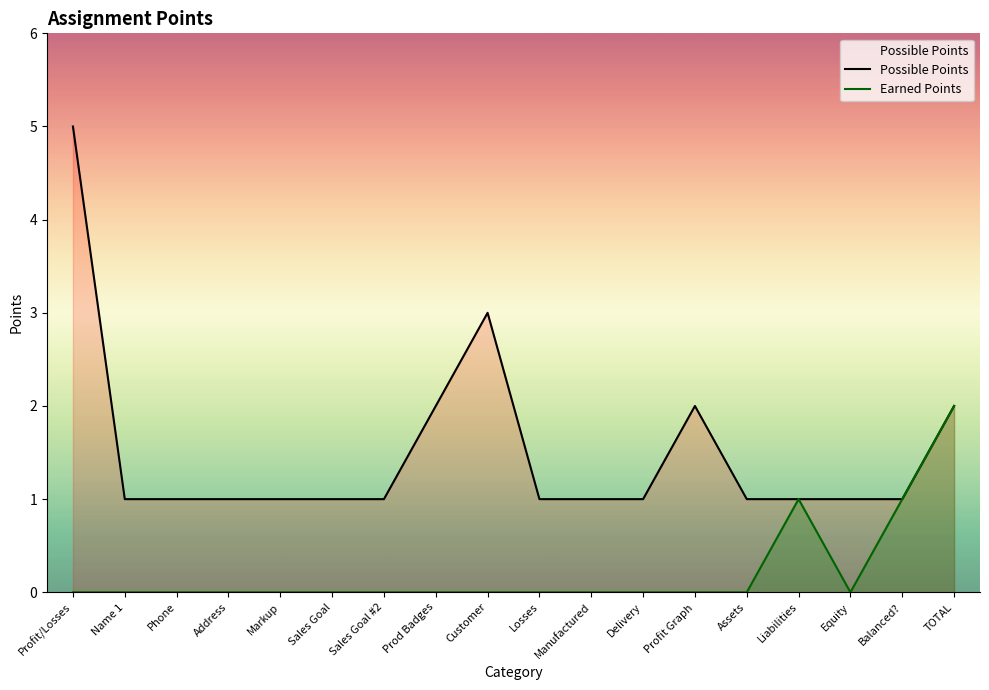

At which label is Possible Points closest to 3?

Customer